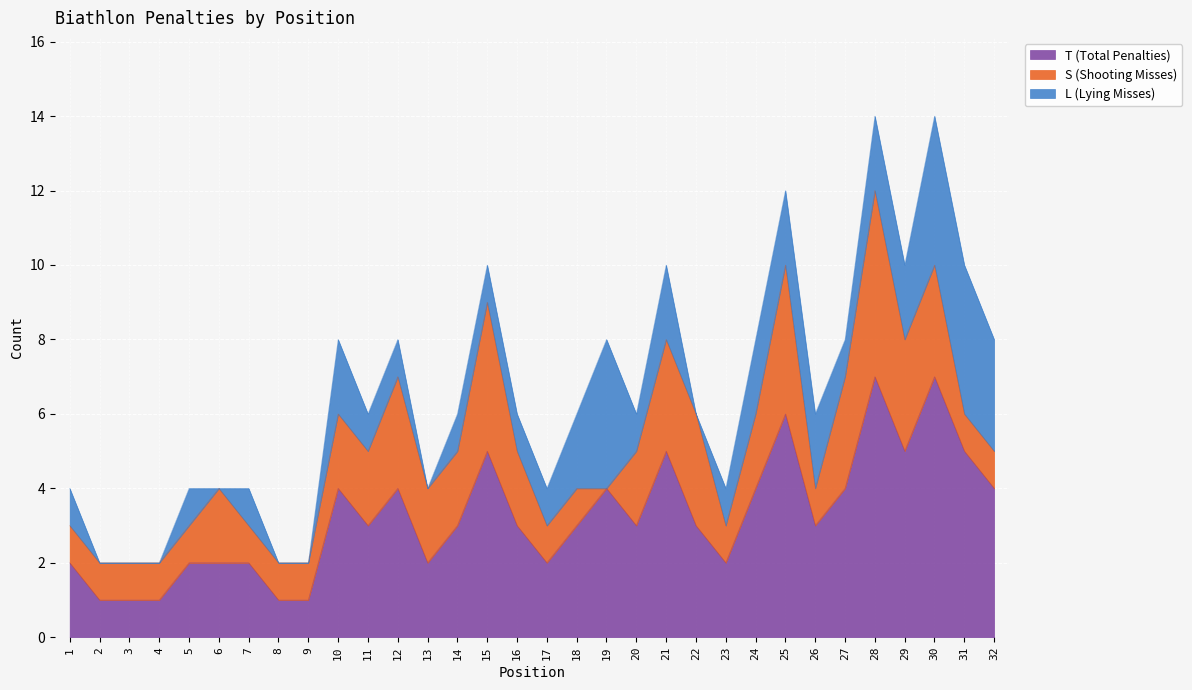

Between 17 and 27, which is larger?

27